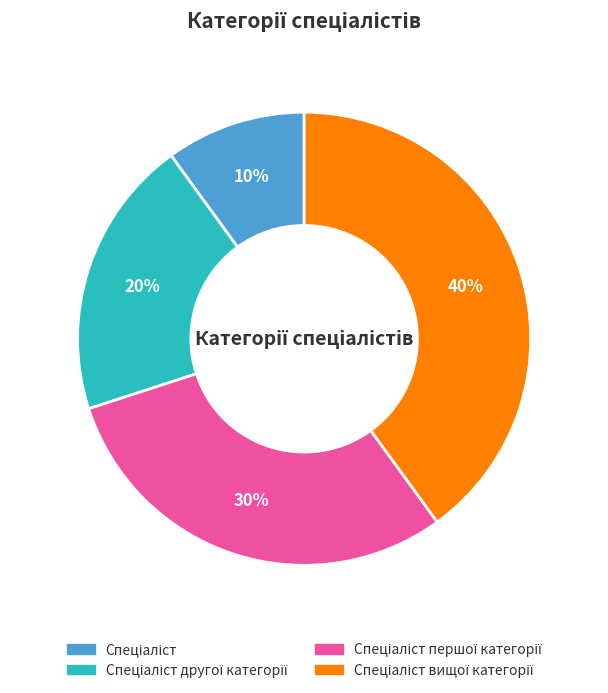

Does any single category account for the majority?

No